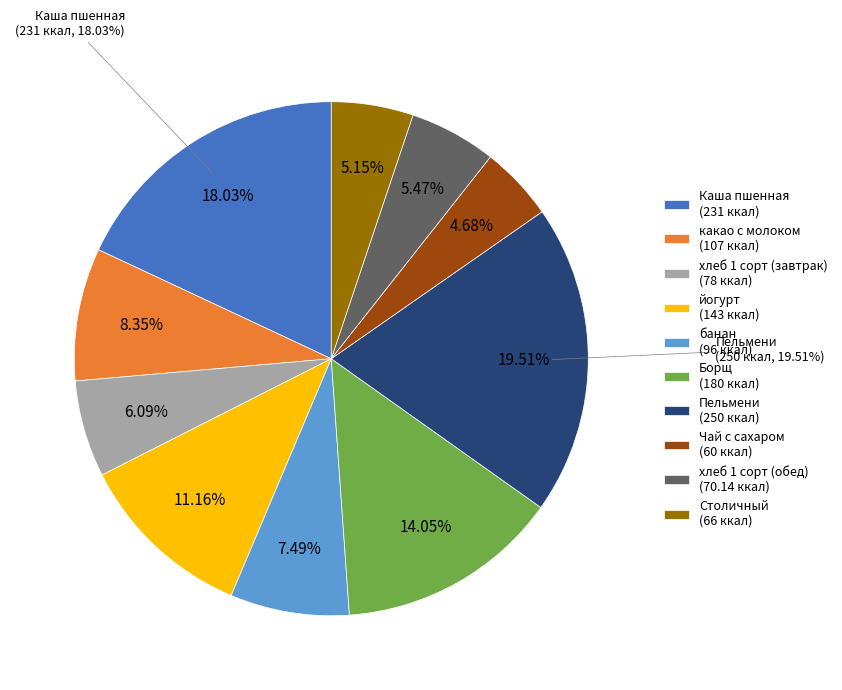

The какао с молоком slice represents 8% of the pie. True or false?

True